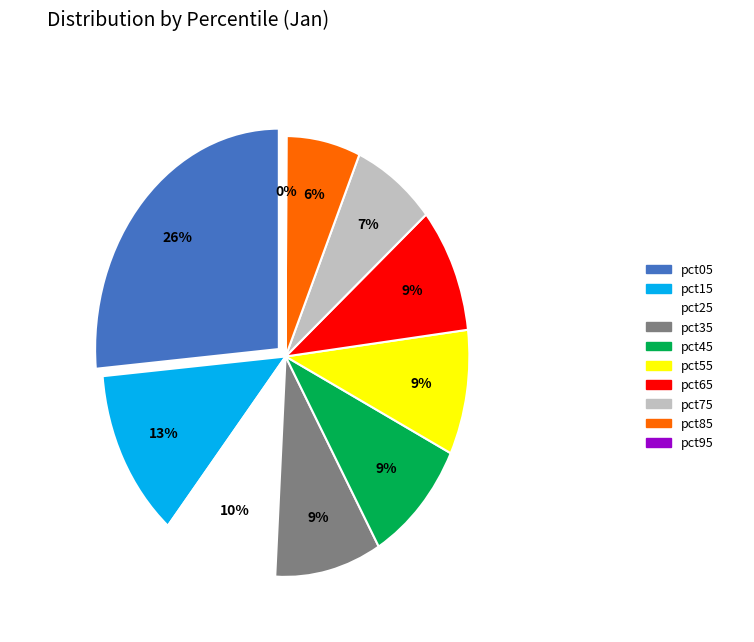

Is pct85 the majority of the pie?

No